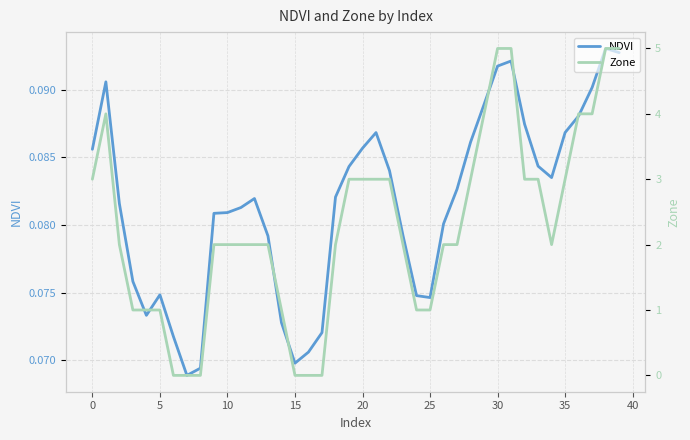

Which series has the largest total across all categories?

Zone